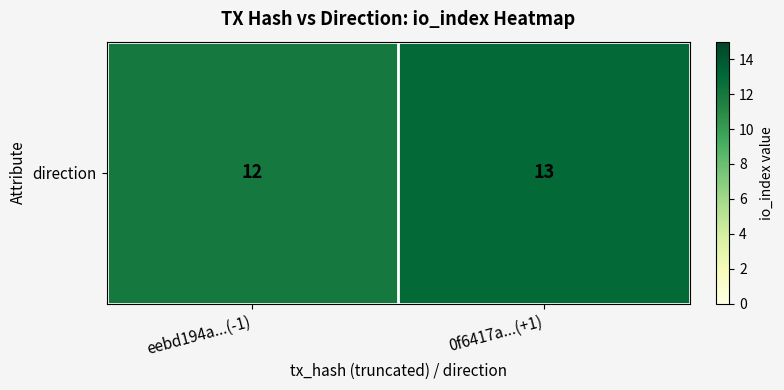

How many categories are shown in the chart?

2